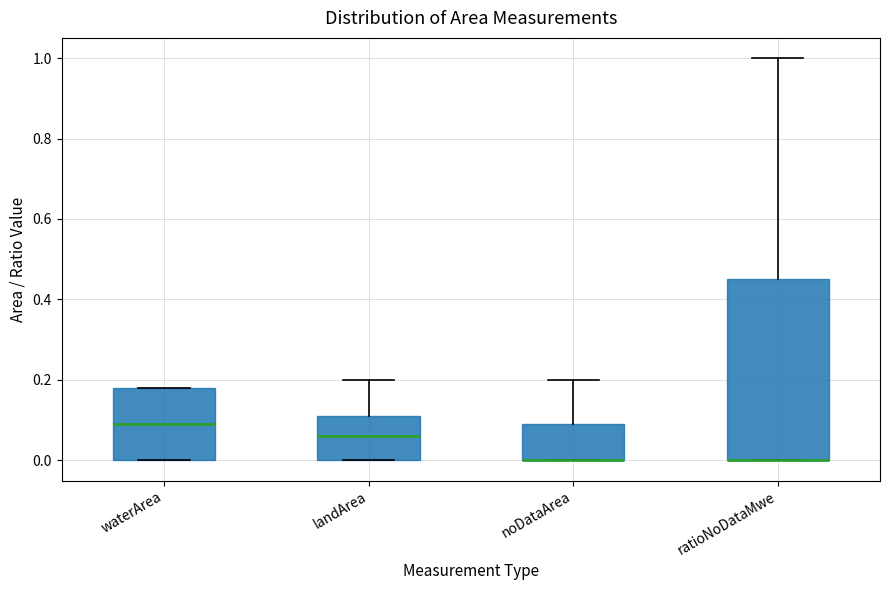

Reading left to right, read every box against the y-axis: the position of its median line, the range the box covers, and the ends of its whiskers. The values are not printed on the chart, so give them approximately, as read against the axis.

waterArea: median 0.10, box 0.00 to 0.18, whiskers 0.00 to 0.18
landArea: median 0.06, box 0.00 to 0.12, whiskers 0.00 to 0.20
noDataArea: median 0.00 (drawn on the box's lower edge), box 0.00 to 0.10, whiskers 0.00 to 0.20
ratioNoDataMwe: median 0.00 (drawn on the box's lower edge), box 0.00 to 0.46, whiskers 0.00 to 1.00